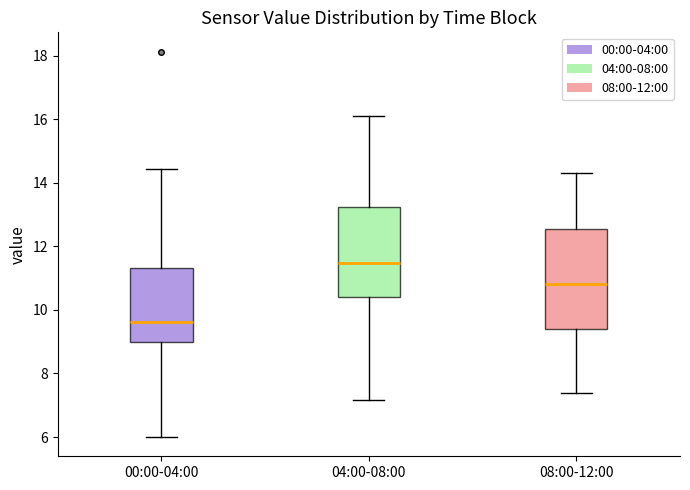

Which box is the tallest, from its lower edge to its upper edge?

08:00-12:00